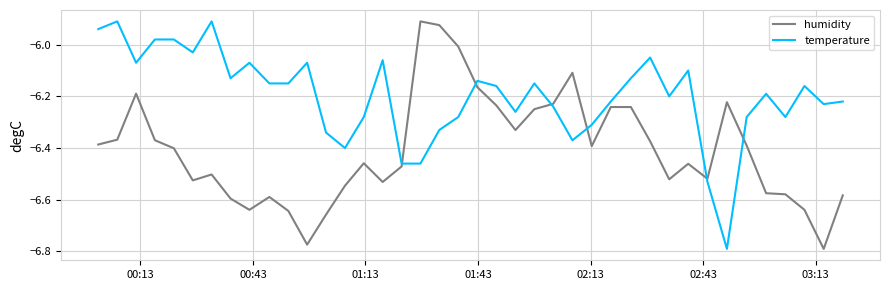

List the series in order of their overall mean, lowest first.

humidity, temperature